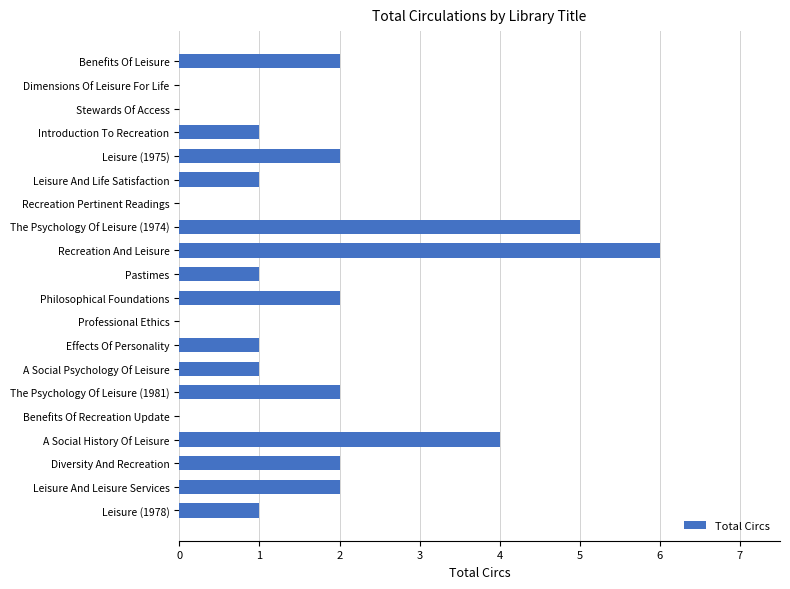

Is it true that the value at Professional Ethics is 3?

False